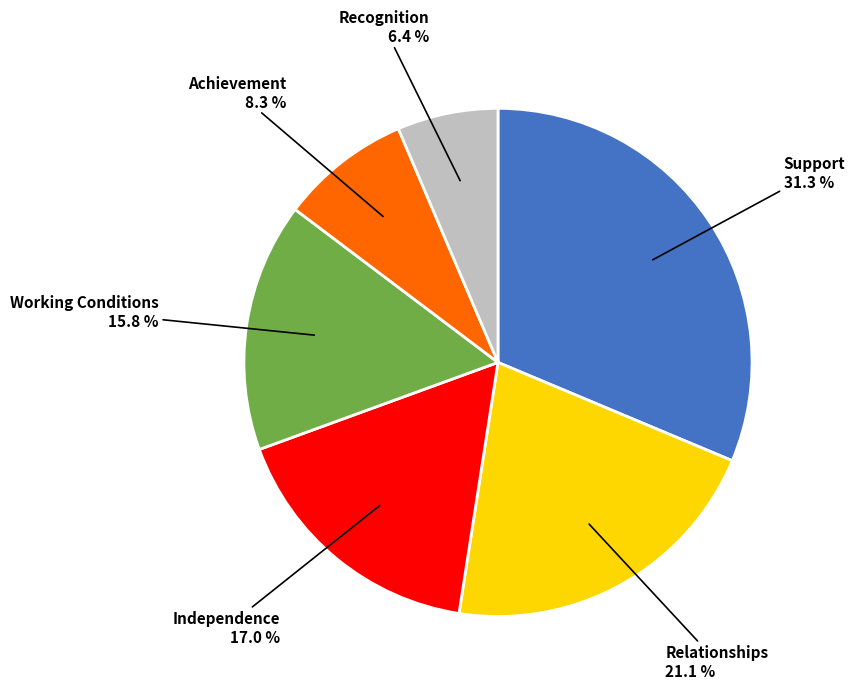

Is there any slice that represents more than half of the pie?

No